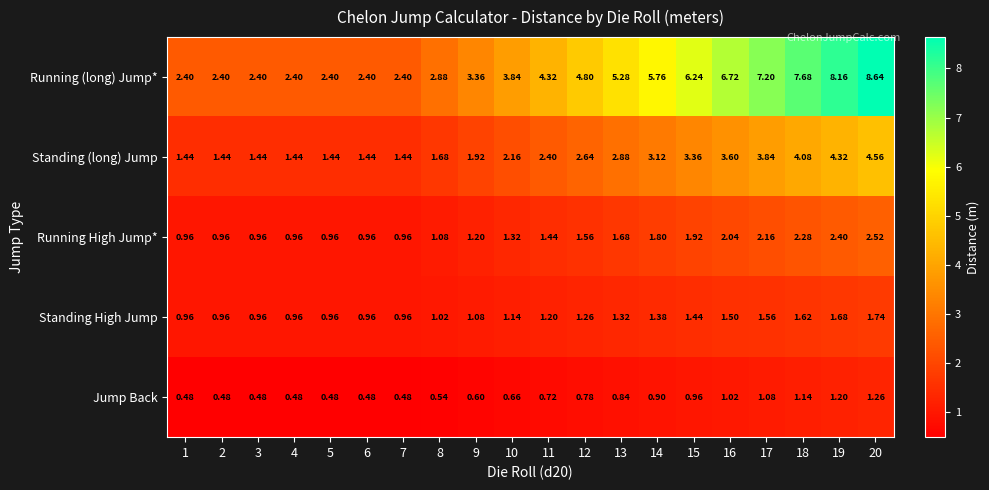

At how many categories does at least one series exceed 5?

8